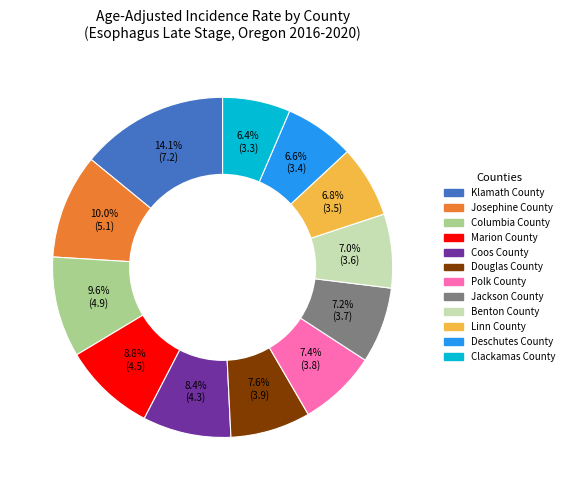

What is the largest slice in the pie chart?

Klamath County